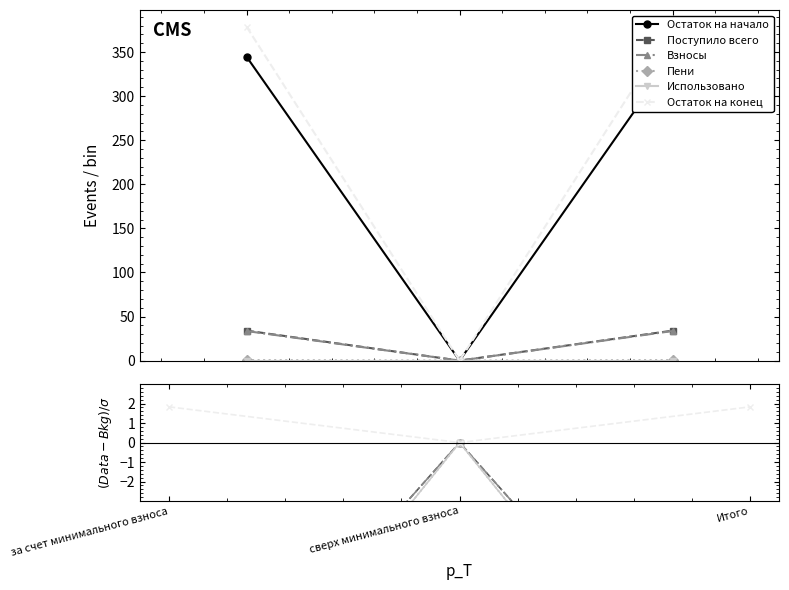

Is the value of Пени at за счет минимального взноса greater than the value of Поступило всего at Итого?

No